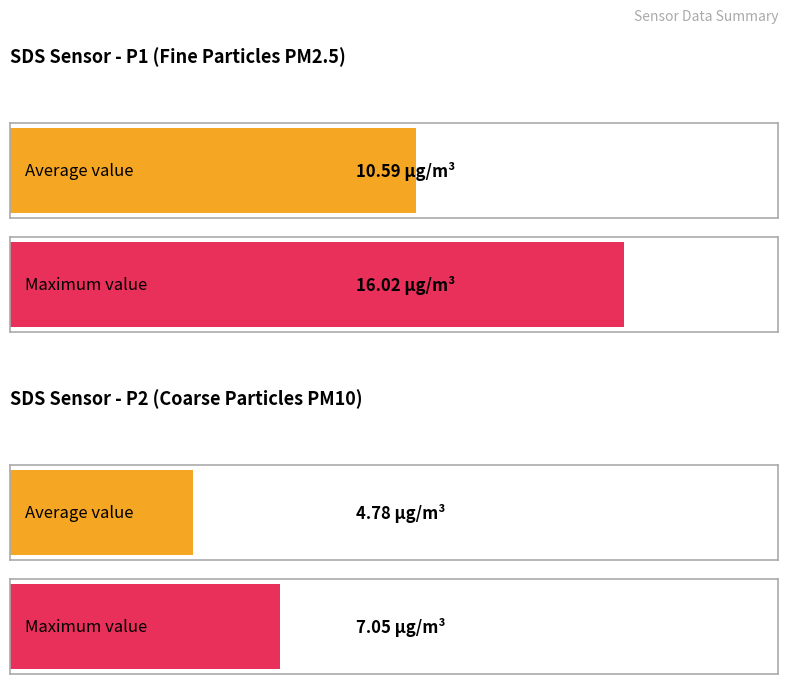

Which series has the widest spread of values?

SDS_P1